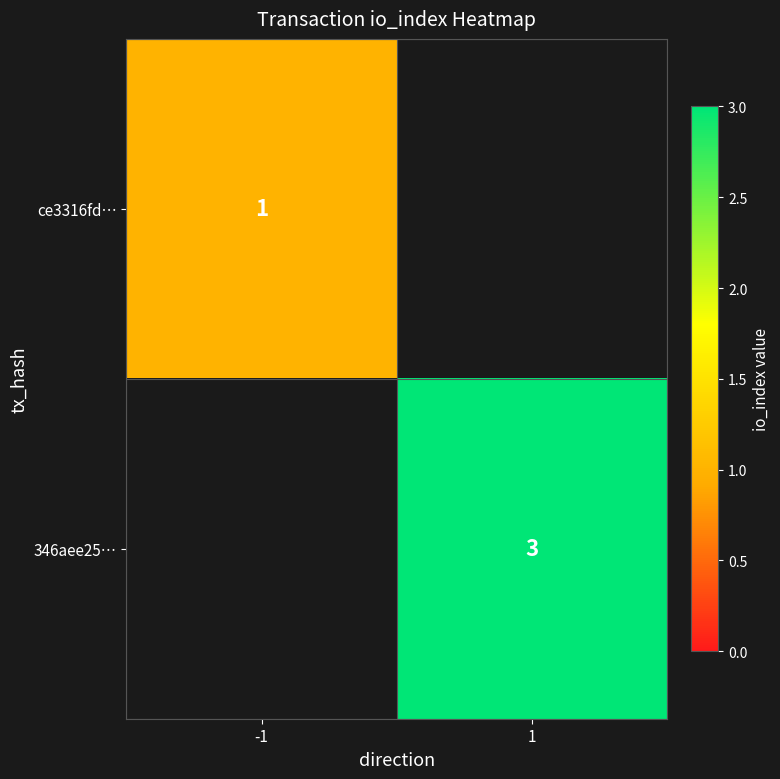

True or false: ce3316fd… has a value of 0 at -1.

False